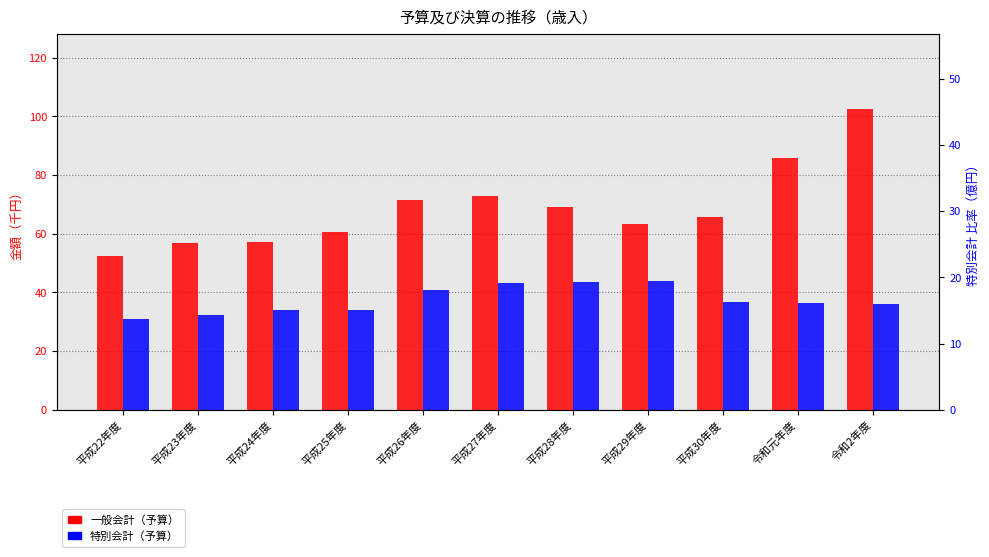

How many bars are there in each group?

2